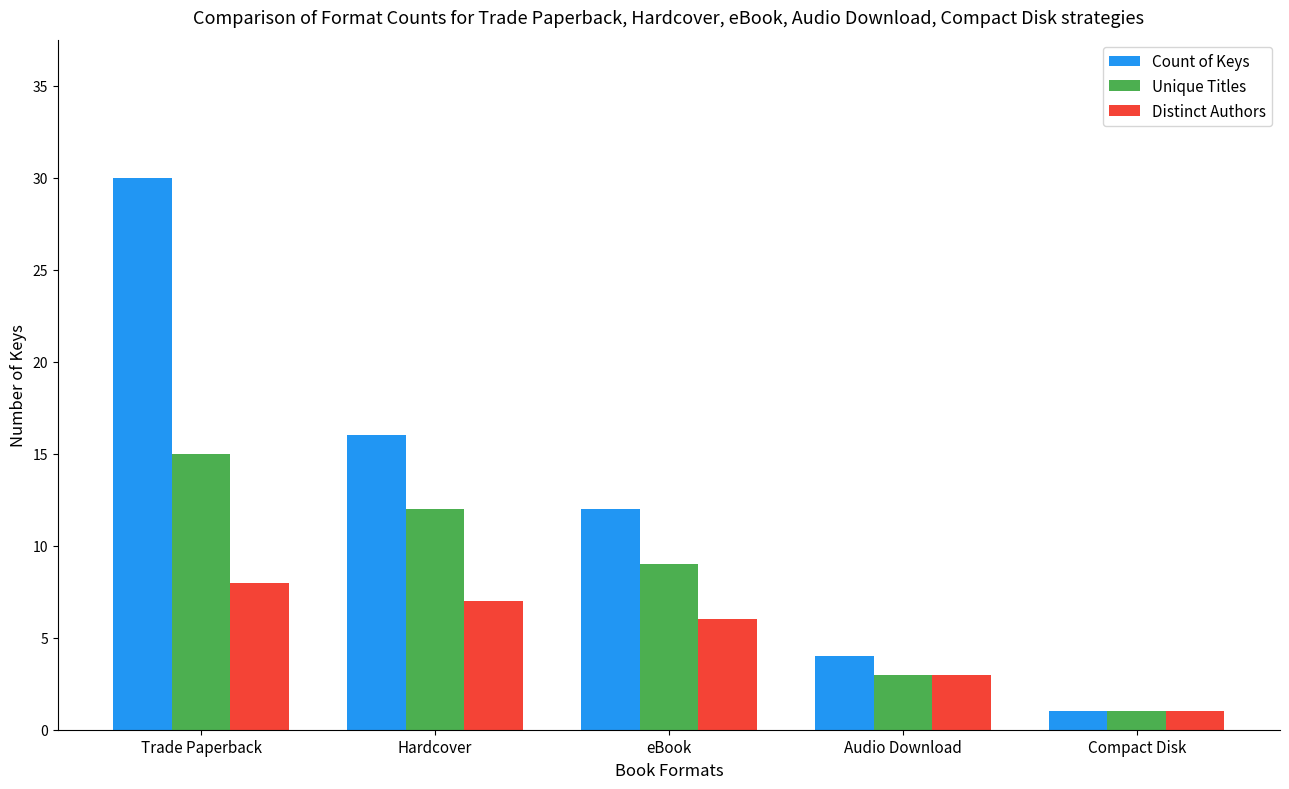

Between eBook and Compact Disk, which series saw the biggest shift?

Count of Keys